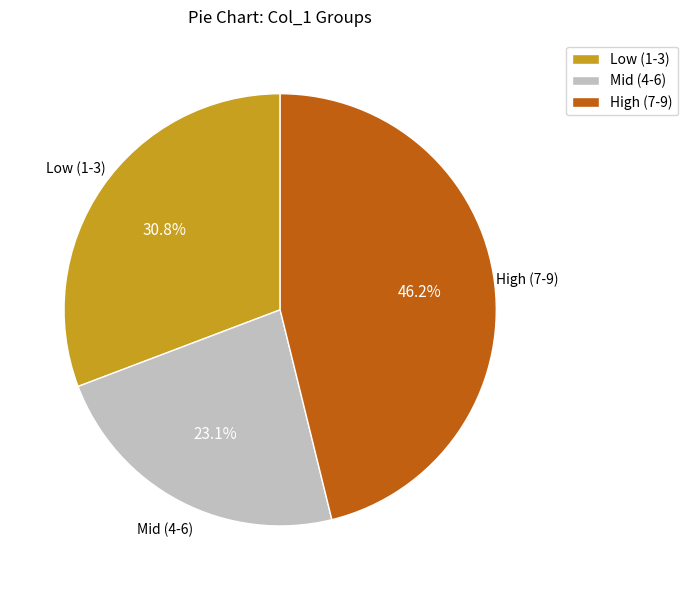

Approximately how many times larger is the value at High (7-9) compared to Mid (4-6)?

2.0